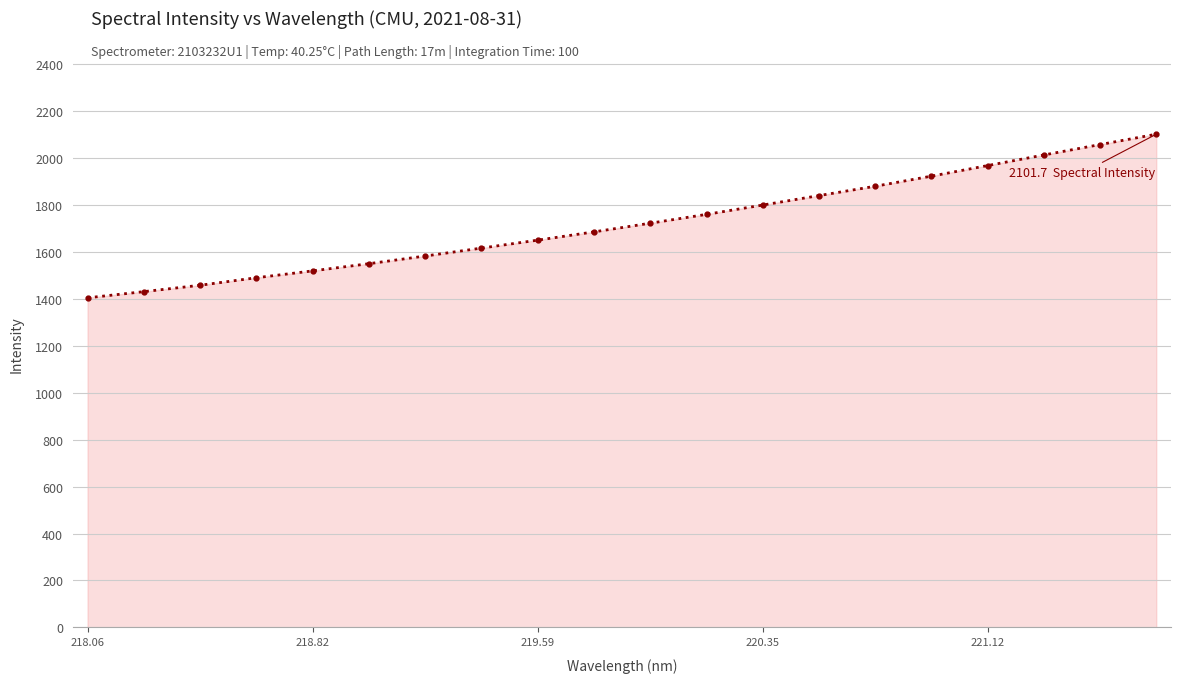

What is the value of the 11th point from the left?

1722.4